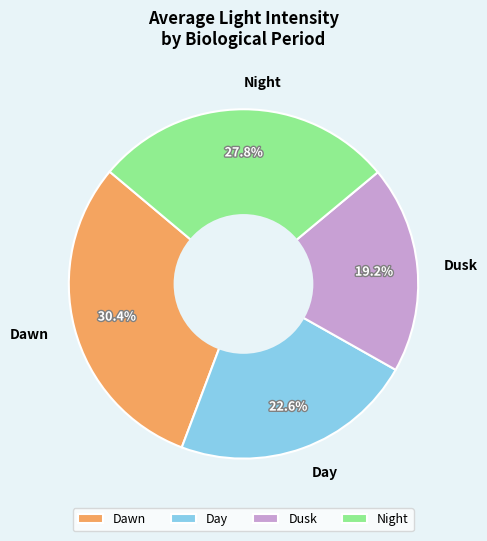

What is the smallest slice in the pie chart?

Dusk